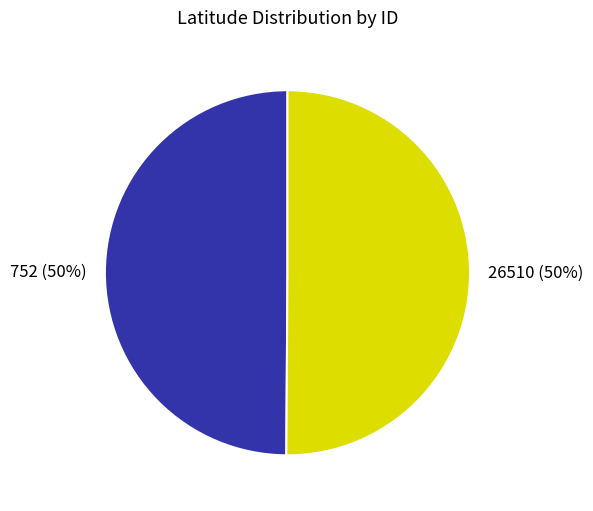

Is it true that 26510 is 36% of the pie?

False